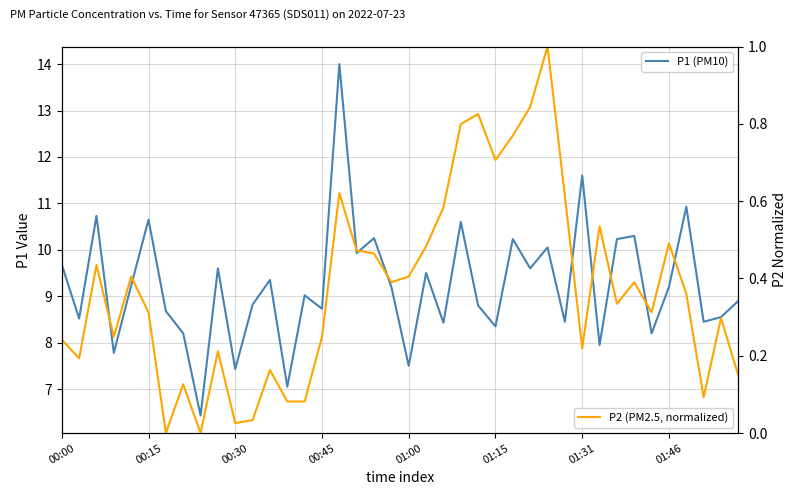

What value does the P2 (PM2.5, normalized) series have at 31?

0.5